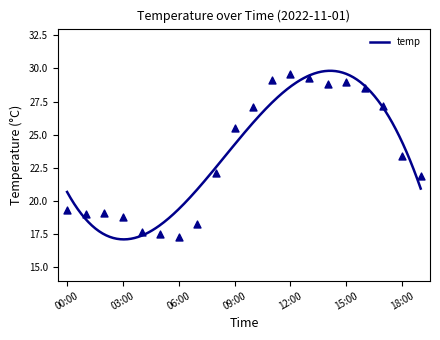

What is the change in value from 08:00 to 10:00?

+5.0